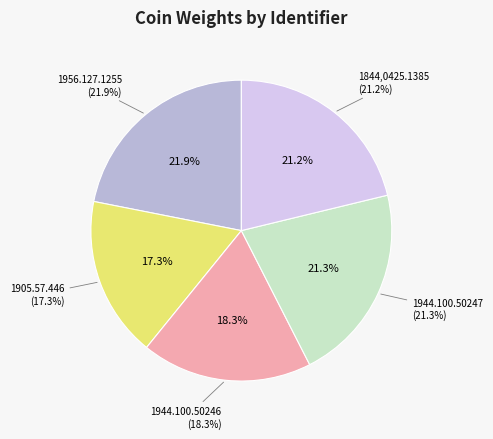

The 1944.100.50247 slice represents 21% of the pie. True or false?

True